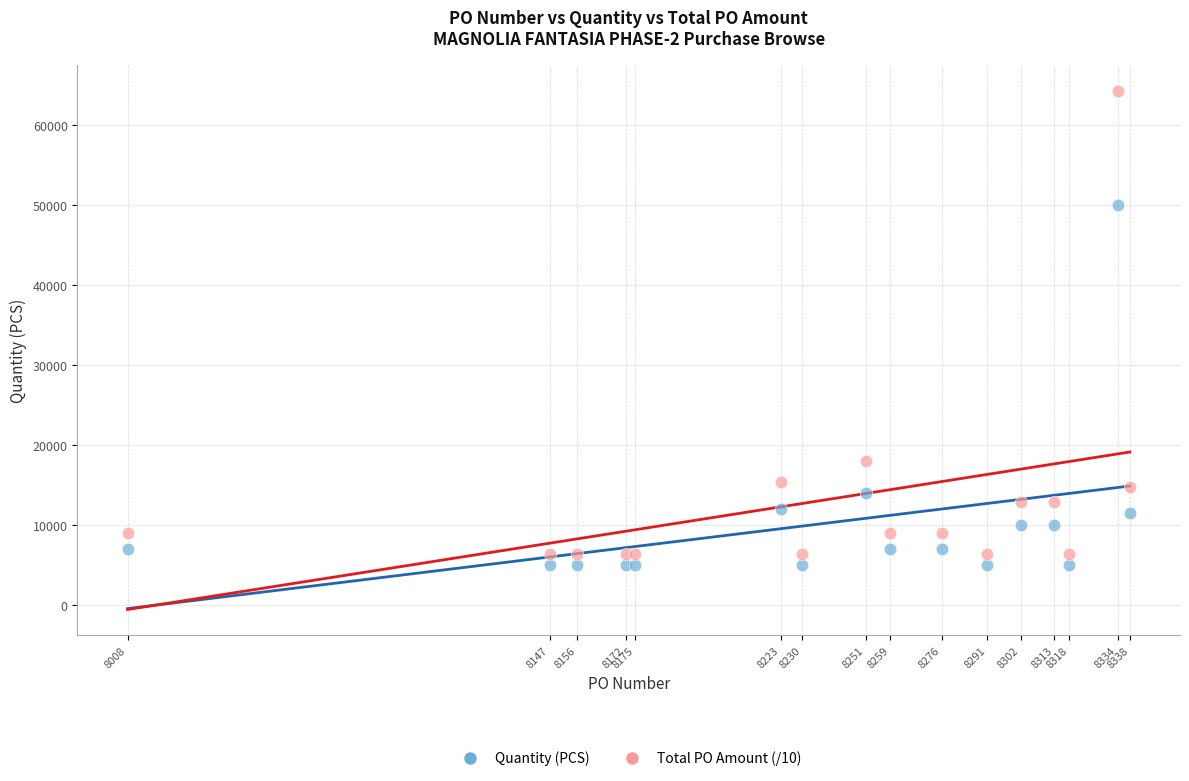

In the Quantity (PCS) series, what Y value is closest to 27500?

14000.0